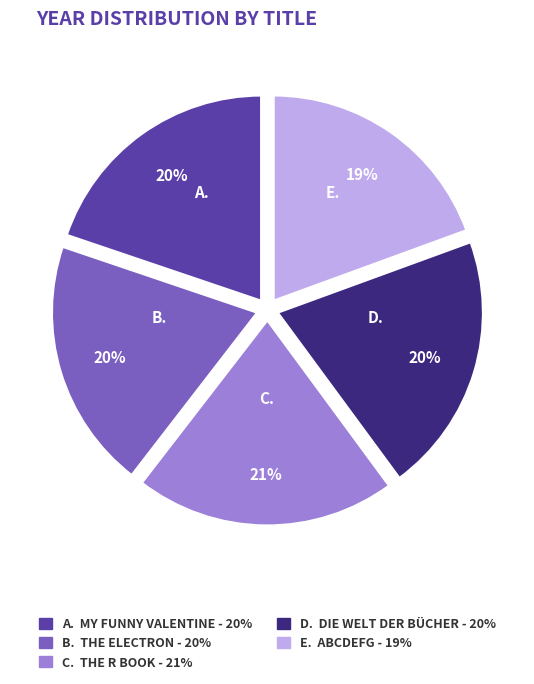

Does any single category account for the majority?

No